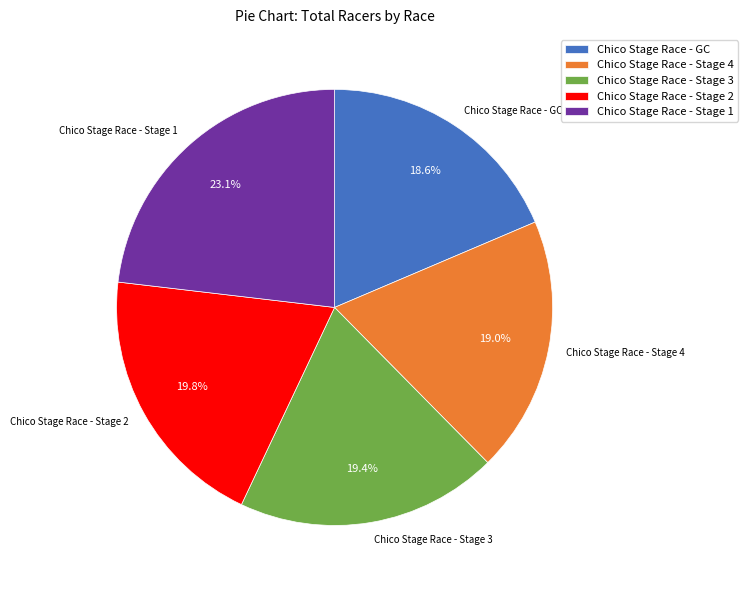

Is it true that Chico Stage Race - GC is 19% of the pie?

True